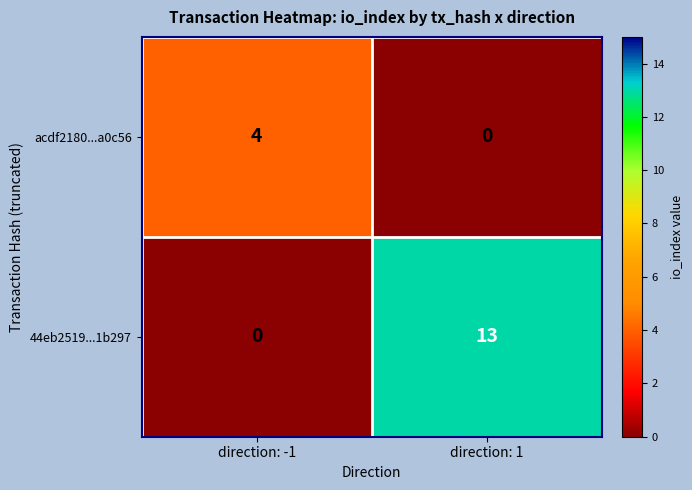

Which series has the largest range (max minus min)?

44eb2519...1b297